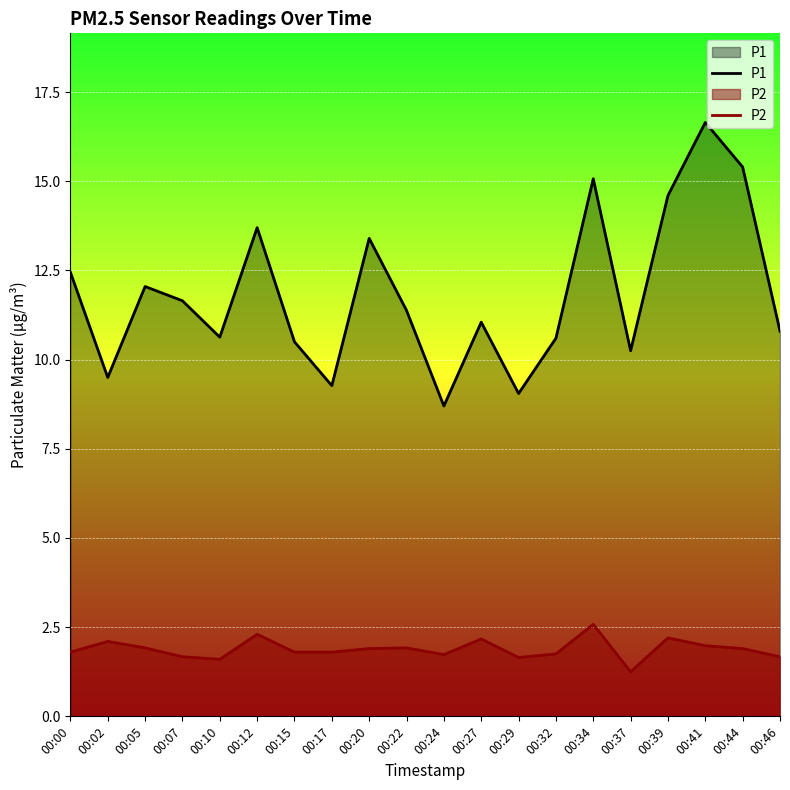

What value does the P2 series have at 00:02?

2.1